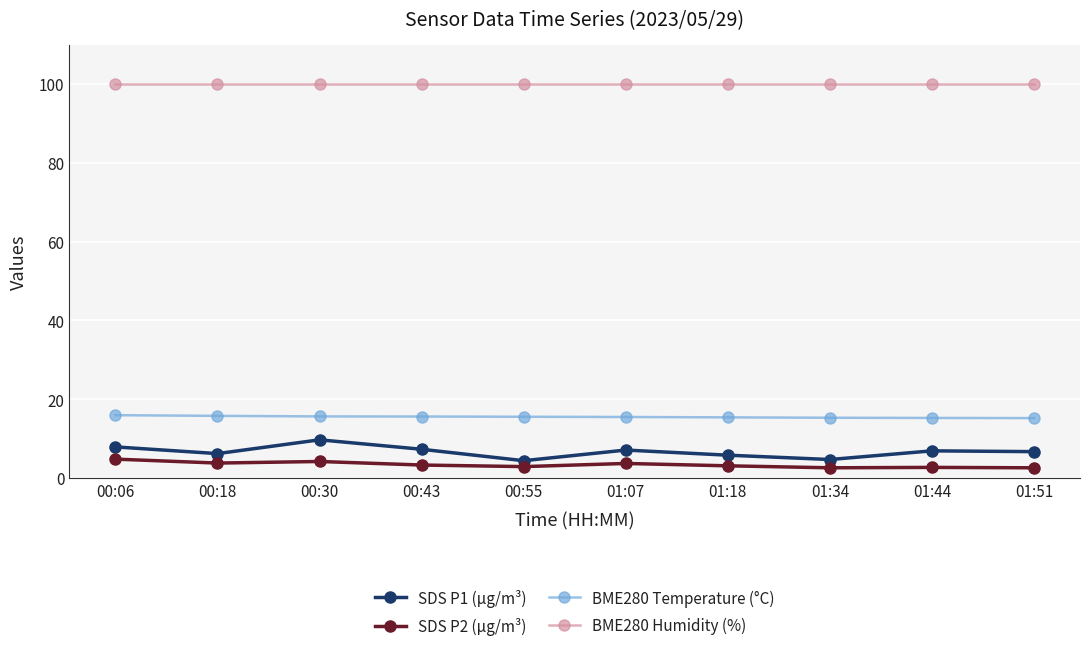

True or false: BME280 Temperature (°C) and SDS P1 (µg/m³) intersect in this chart.

False